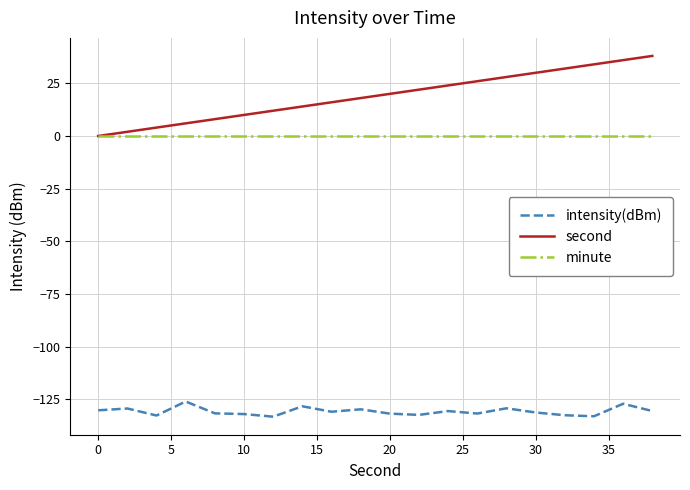

True or false: minute and intensity(dBm) intersect in this chart.

False